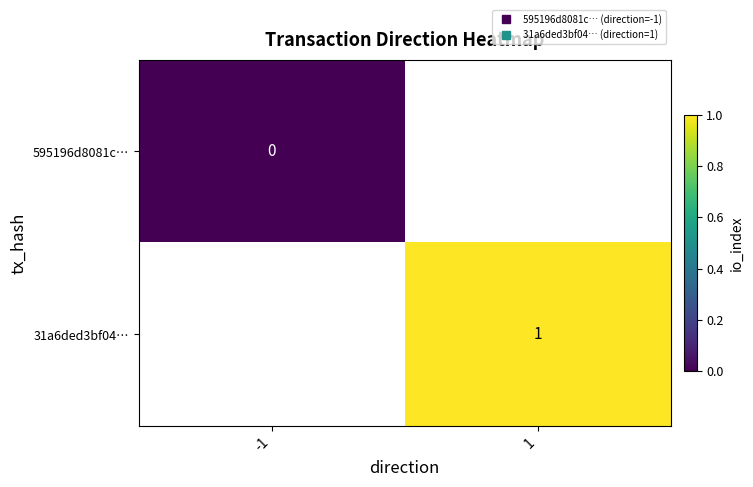

Is it true that 595196d8081c… equals 0.0 at -1?

True